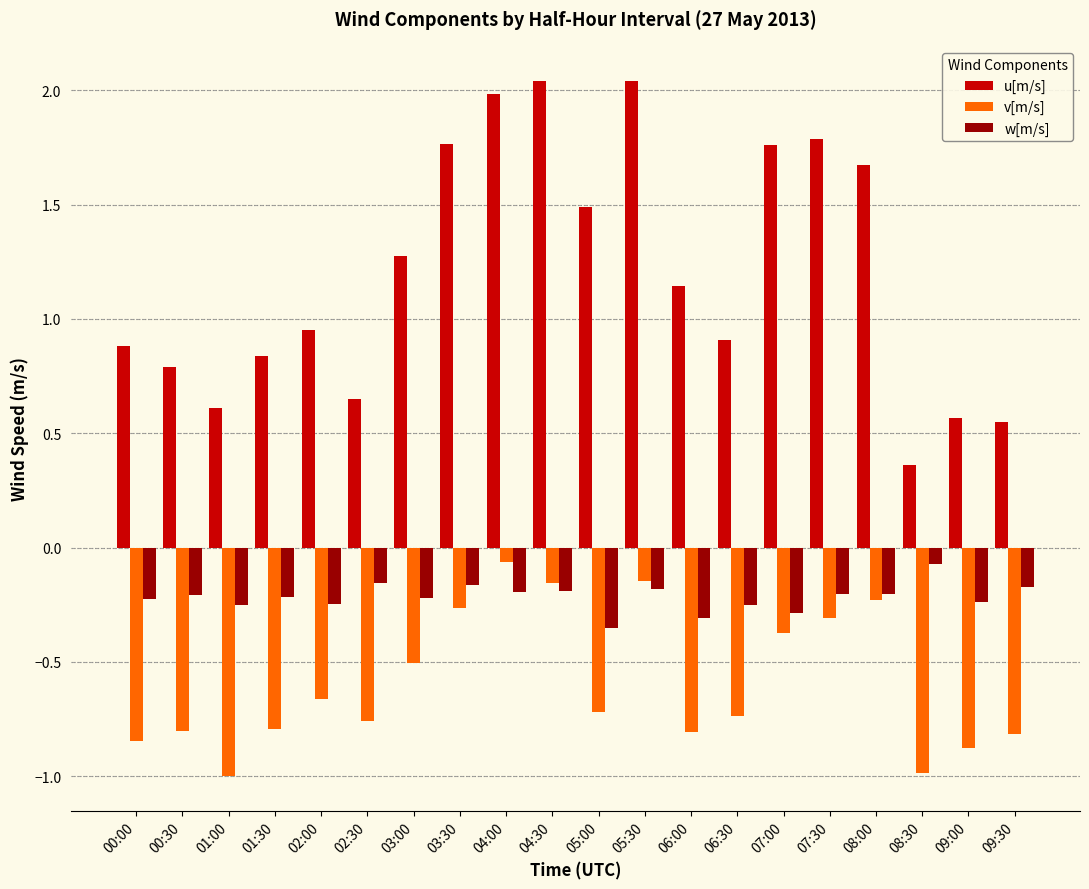

What is the total value across all series at 05:30?

1.7